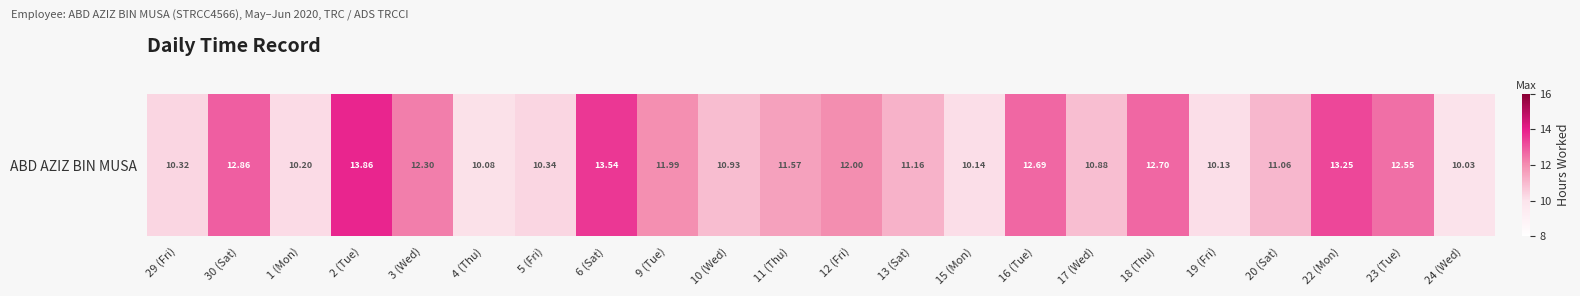

List the labels in order of value, smallest first.

24 (Wed), 4 (Thu), 19 (Fri), 15 (Mon), 1 (Mon), 29 (Fri), 5 (Fri), 17 (Wed), 10 (Wed), 20 (Sat), 13 (Sat), 11 (Thu), 9 (Tue), 12 (Fri), 3 (Wed), 23 (Tue), 16 (Tue), 18 (Thu), 30 (Sat), 22 (Mon), 6 (Sat), 2 (Tue)